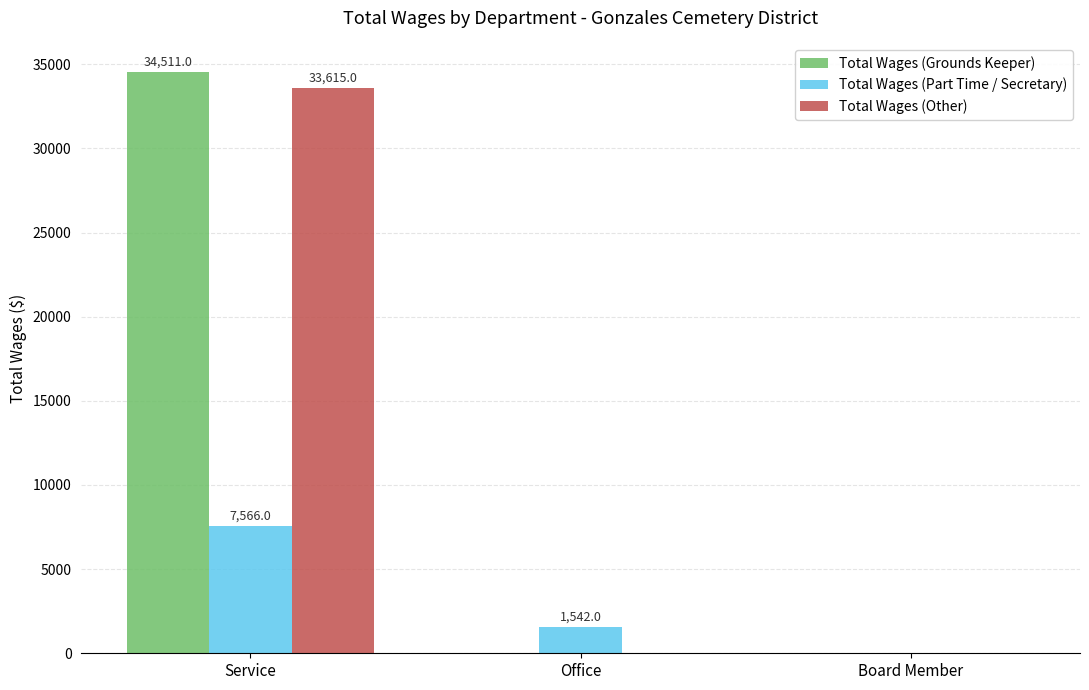

Reading right to left, list all the values displayed in this chart.

Total Wages (Grounds Keeper): 0	0	34511
Total Wages (Part Time / Secretary): 0	1542	7566
Total Wages (Other): 0	0	33615